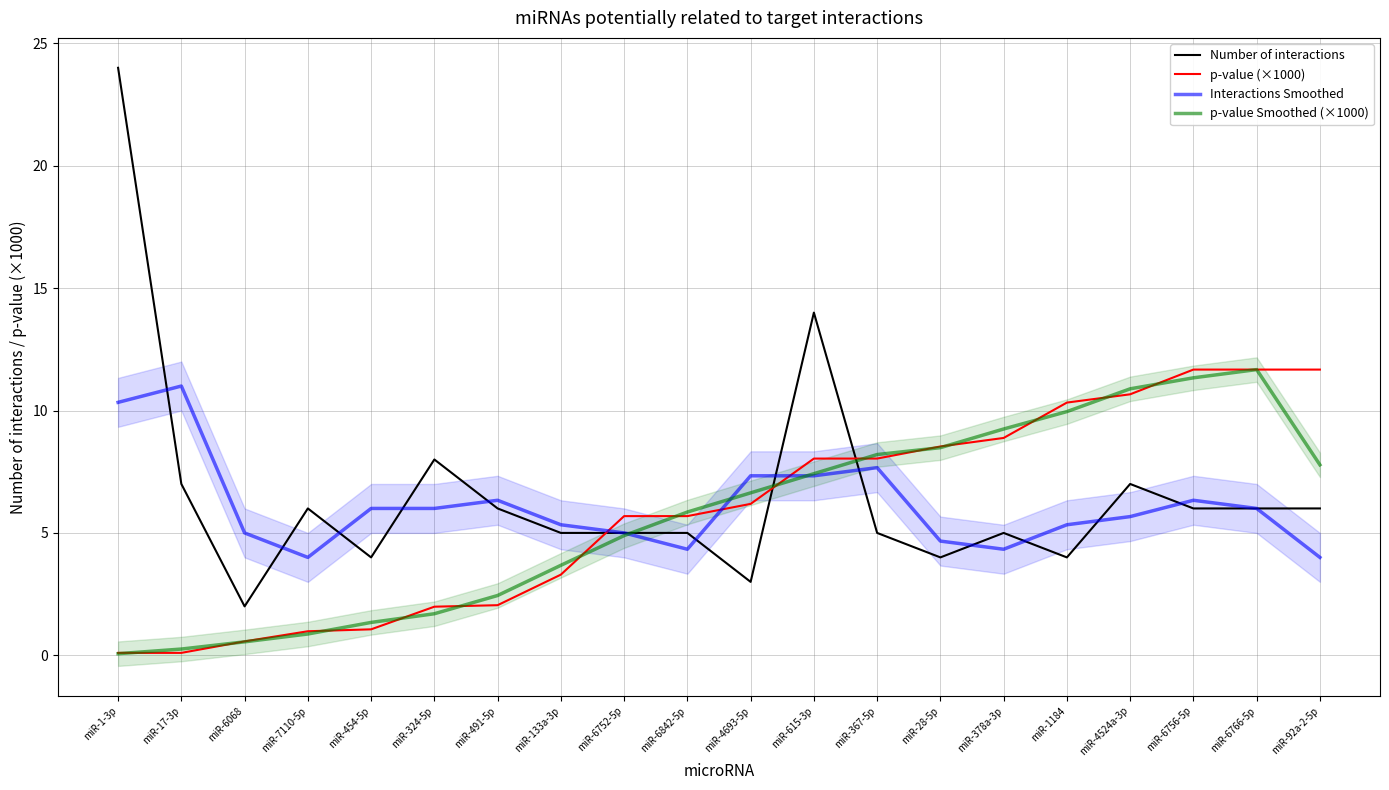

True or false: Interactions Smoothed and p-value (×1000) cross at least once.

True